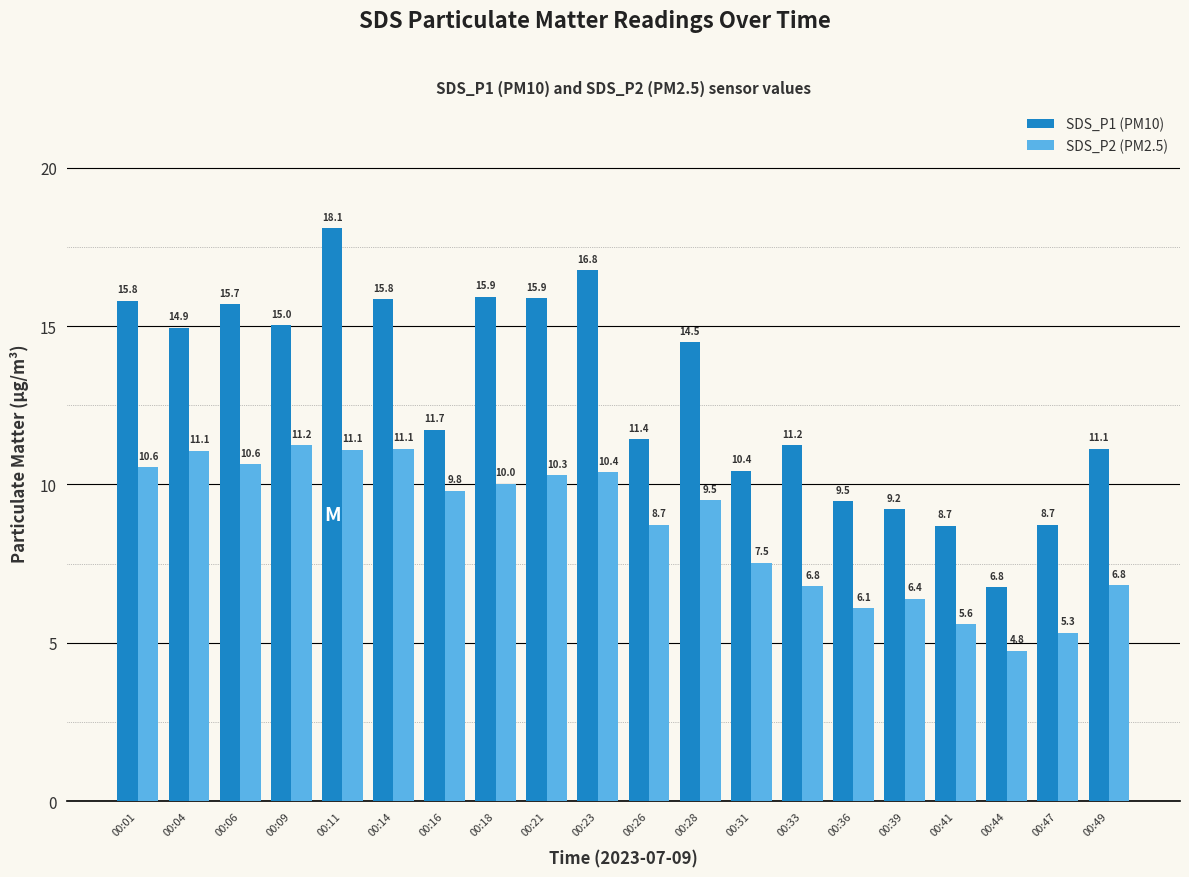

At 00:33, list the series in order from largest to smallest.

SDS_P1 (PM10), SDS_P2 (PM2.5)